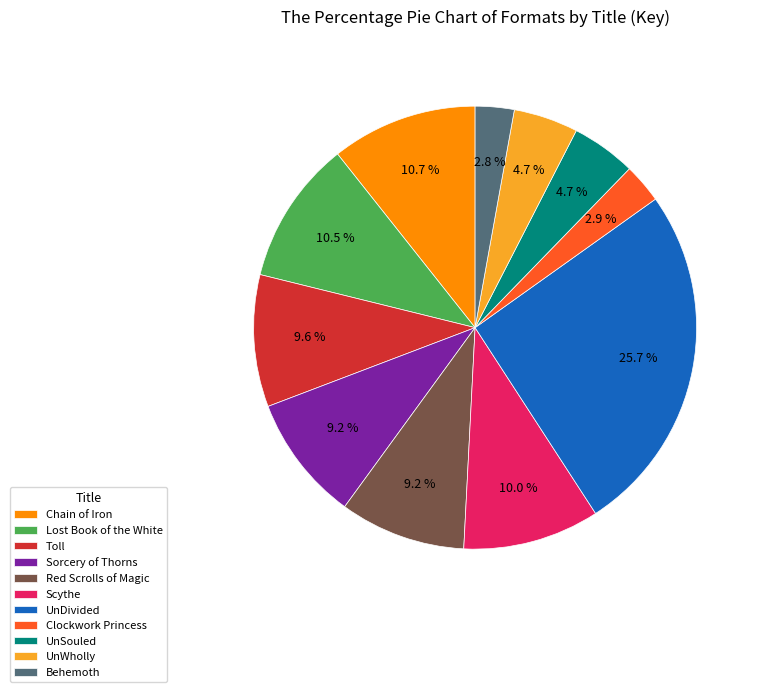

To the nearest percent, what is the difference between the largest and smallest slice percentages?

23%